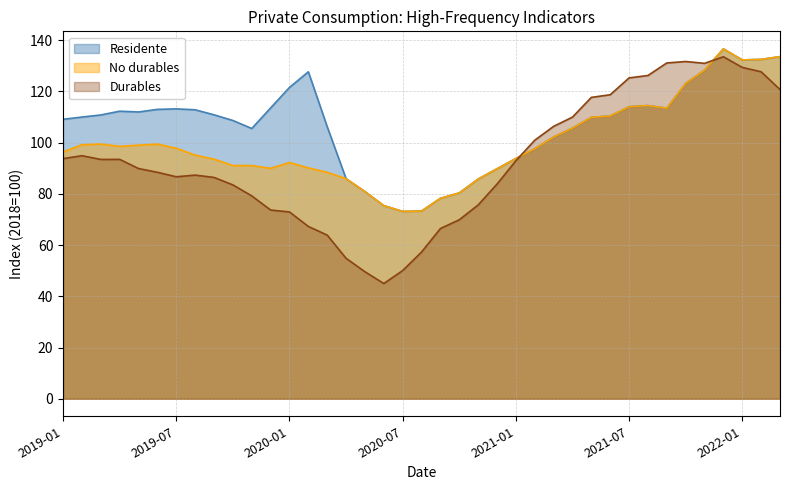

Is the value of Residente at 2021-07 greater than the value of Durables at 2021-02?

Yes